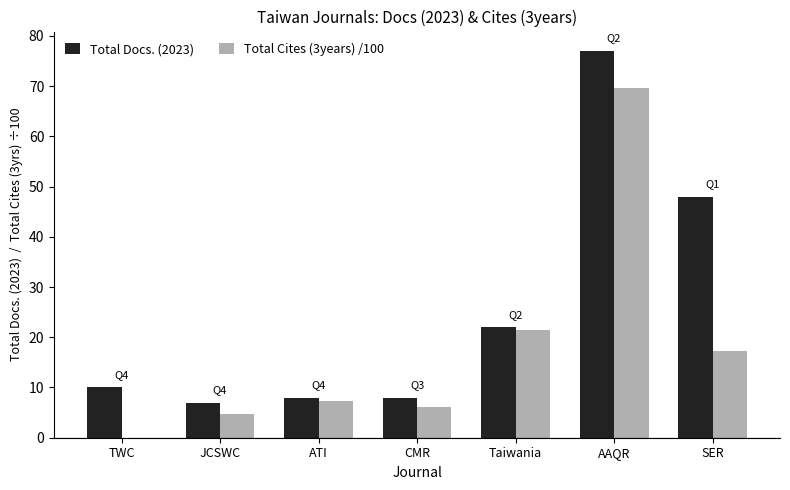

What are all the series names shown in the legend?

Total Docs. (2023), Total Cites (3years) /100